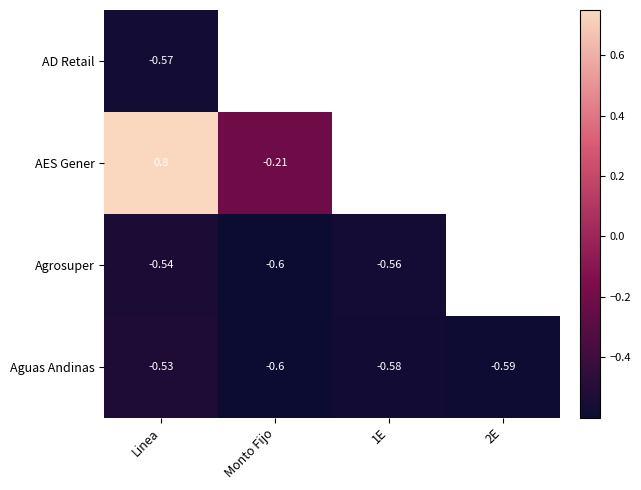

At which label does Aguas Andinas reach its peak?

Linea